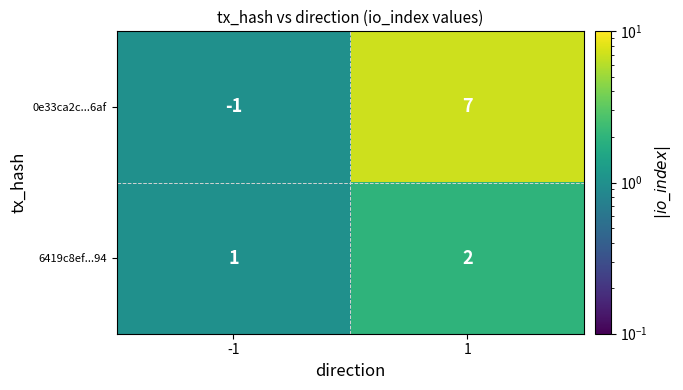

At how many categories does at least one series exceed 2?

1